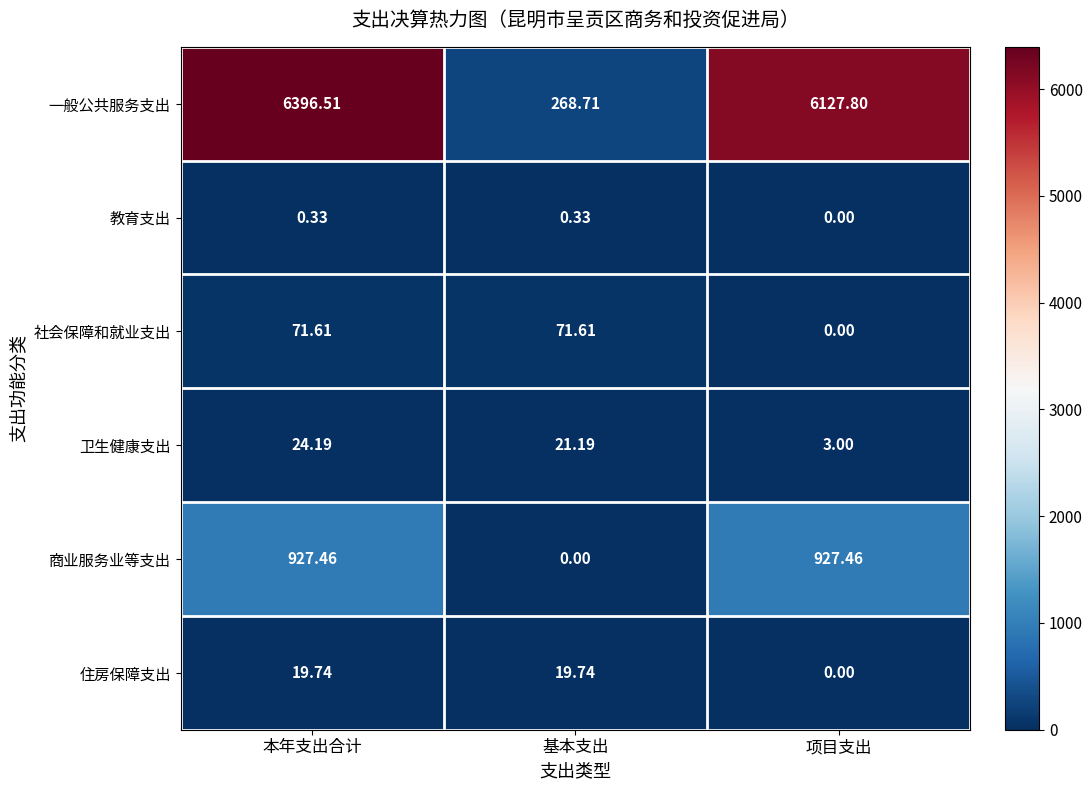

Between 基本支出 and 项目支出, which series saw the biggest shift?

一般公共服务支出